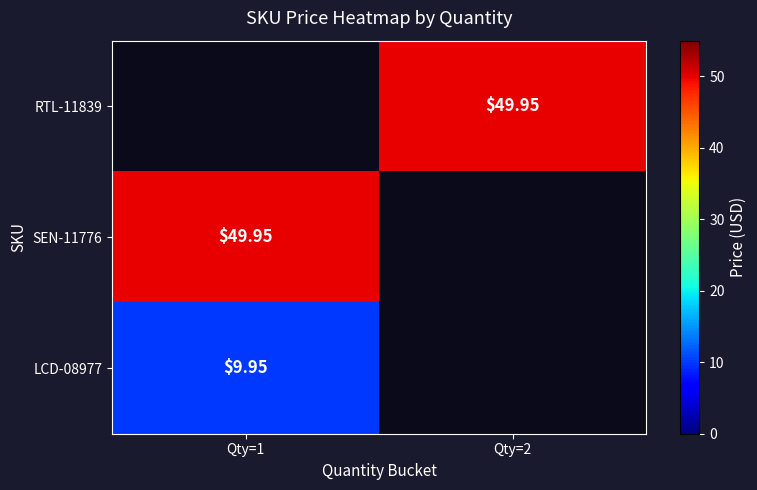

What is the smallest value displayed?

9.9